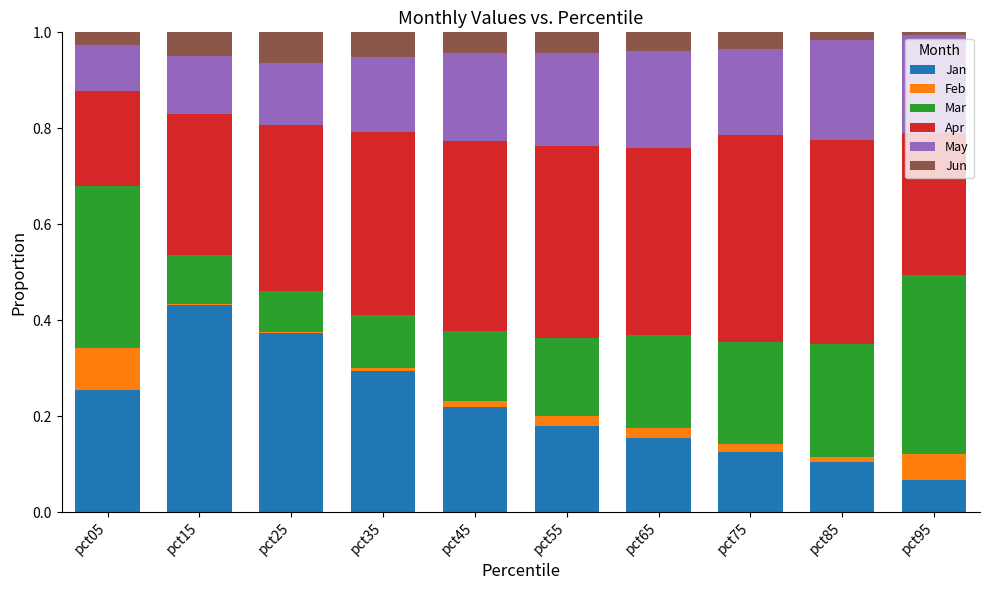

What is the total value across all series at pct55?

1.0